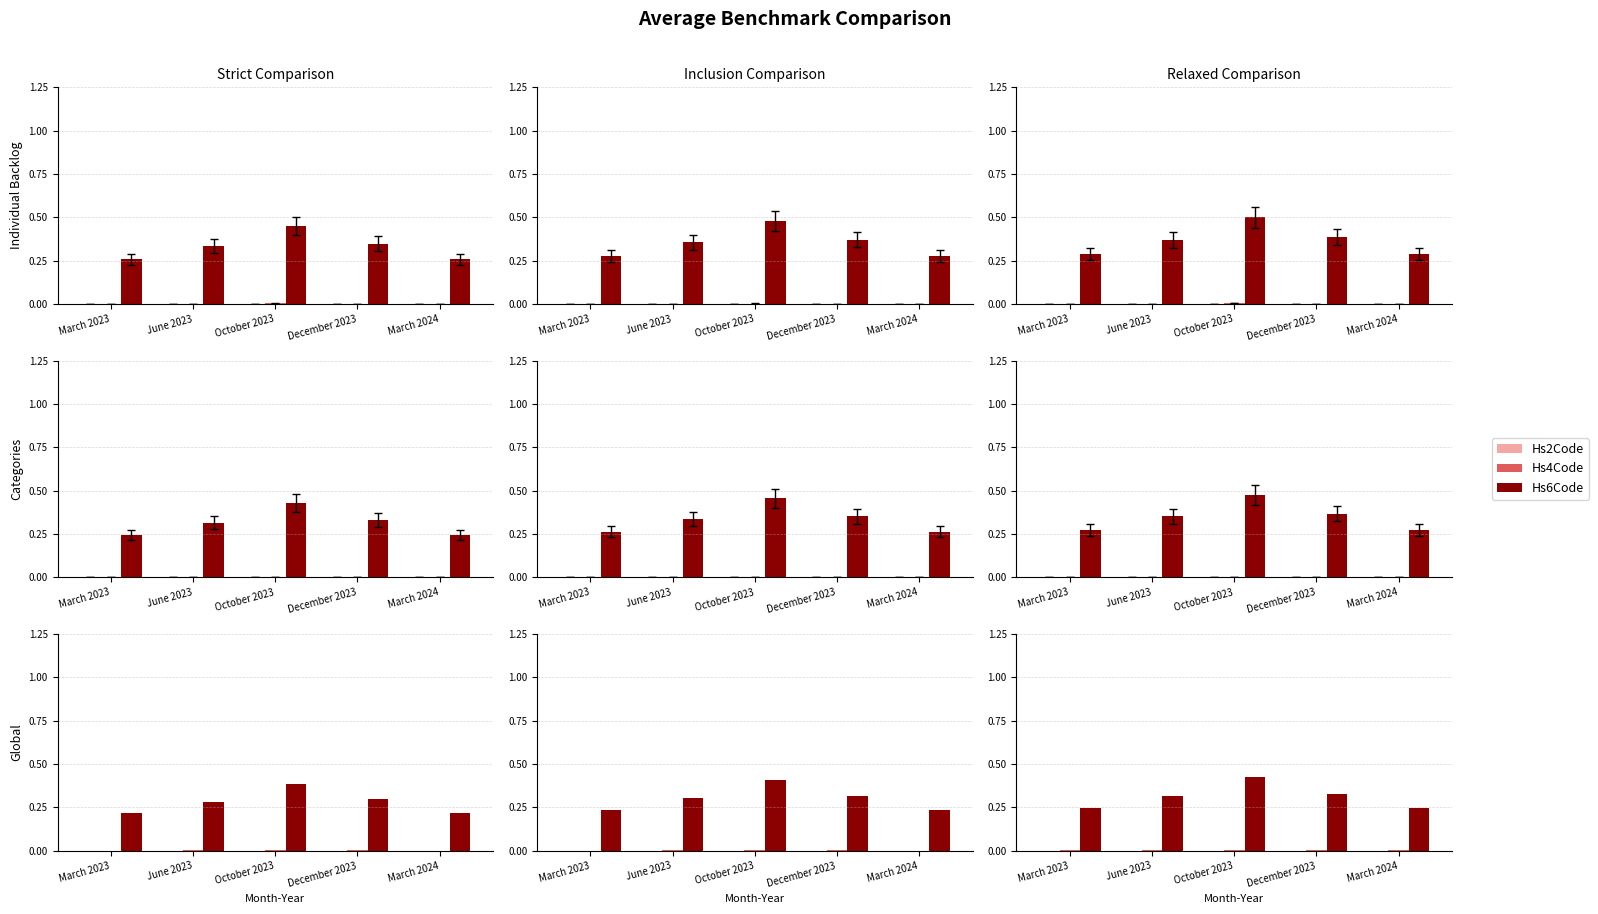

Which category has the lowest value across all series?

March 2023